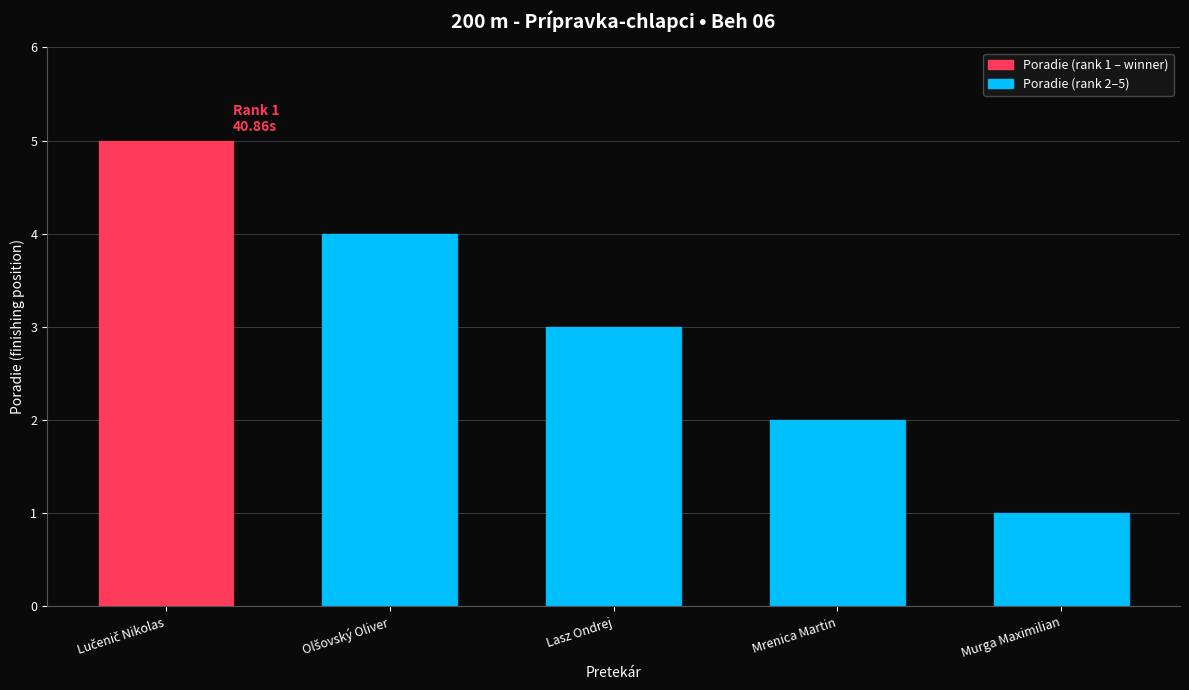

The chart shows a value of 2 at Mrenica Martin. True or false?

True